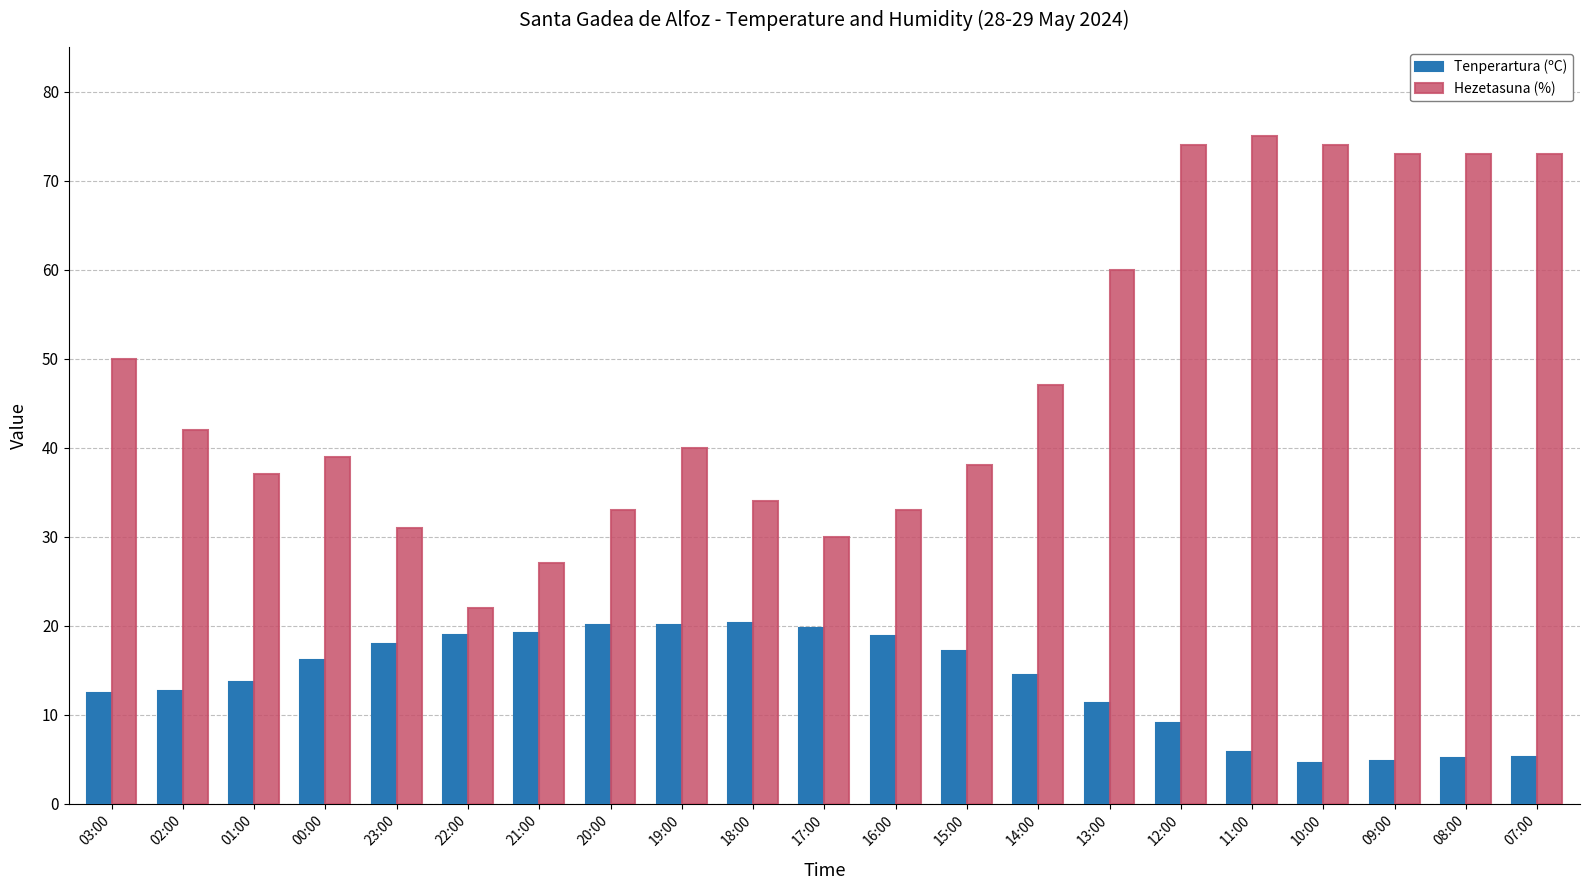

What position from the left is 14:00?

14